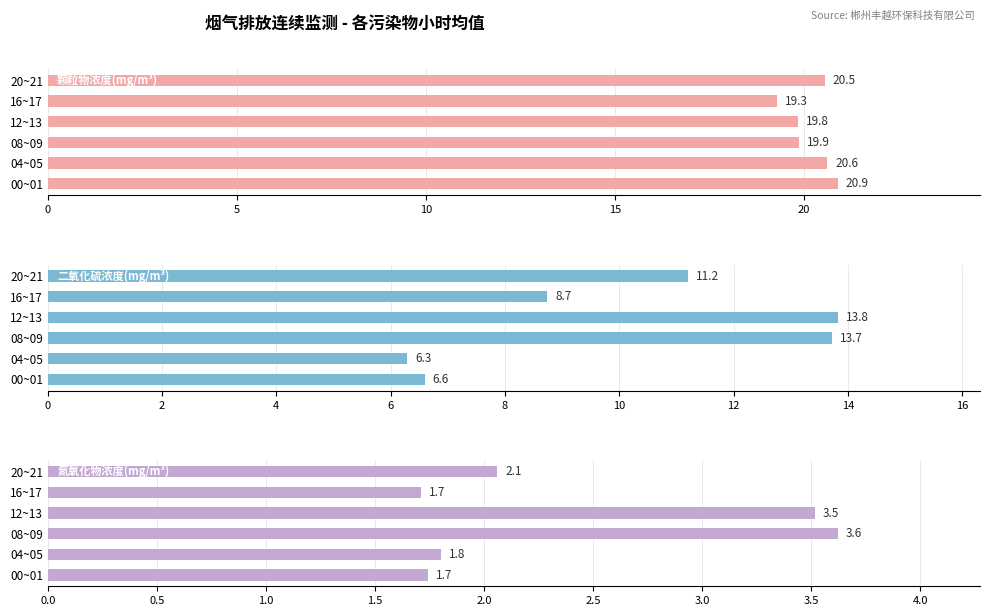

Reading left to right, extract all data points from this chart.

颗粒物浓度(mg/m³): 0=20.9	5=20.6	10=19.9	15=19.8	20=19.3	25=20.5
二氧化硫浓度(mg/m³): 0=6.6	5=6.3	10=13.7	15=13.8	20=8.7	25=11.2
氮氧化物浓度(mg/m³): 0=1.7	5=1.8	10=3.6	15=3.5	20=1.7	25=2.1